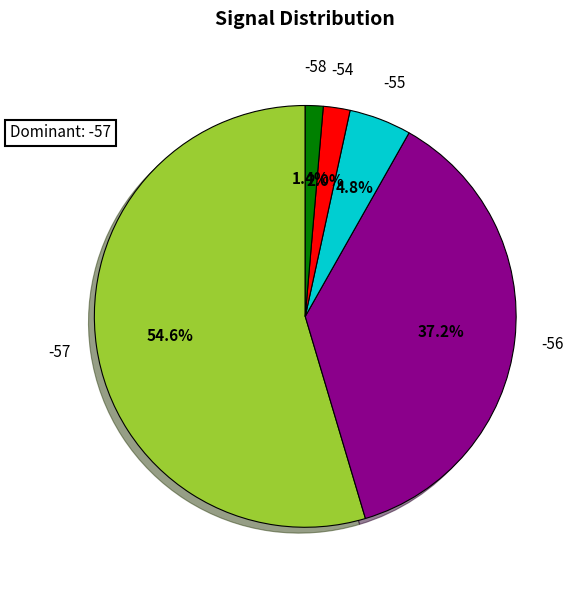

Does -56 represent more than half of the total?

No